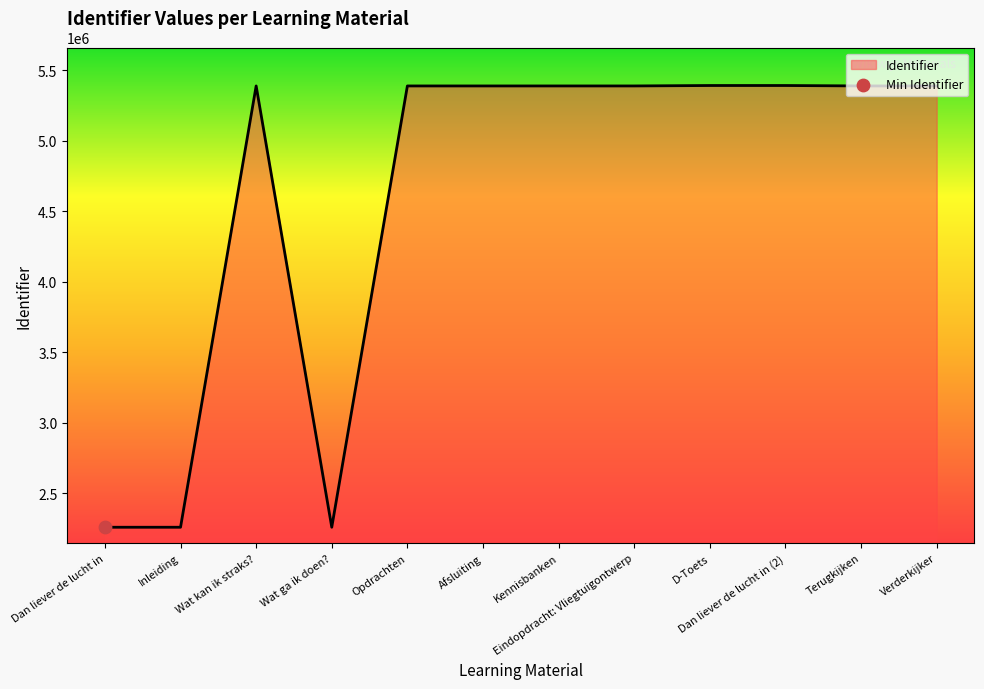

What is the ratio of the value at Wat kan ik straks? to the value at Dan liever de lucht in (2)?

1.0